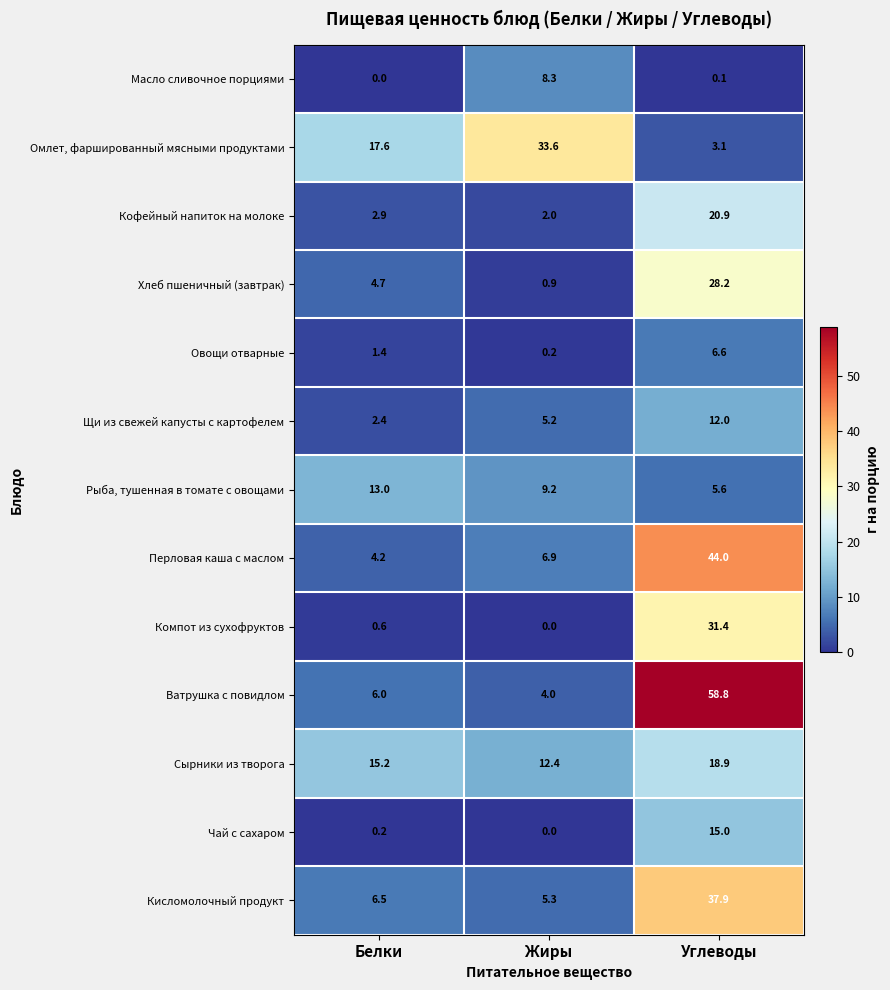

What is the difference between the maximum and minimum values in the Рыба, тушенная в томате с овощами series?

7.4